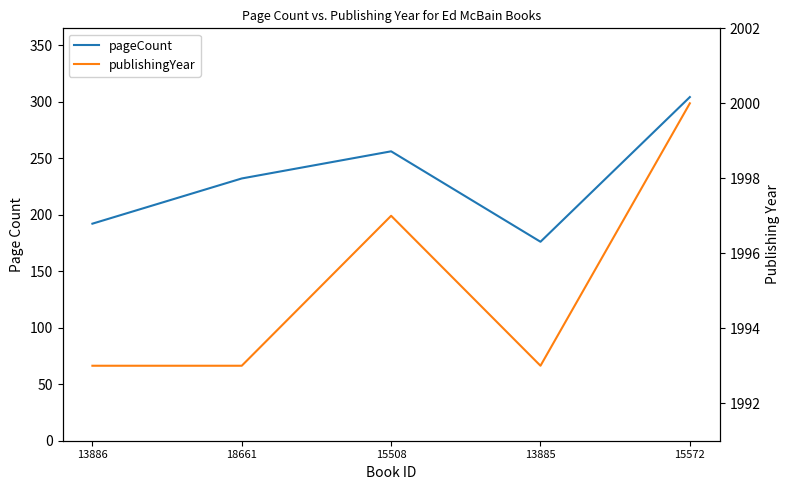

List the series in order of their peak value, lowest first.

pageCount, publishingYear